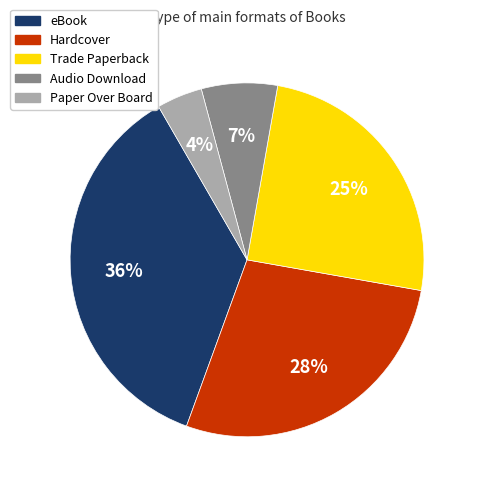

True or false: Hardcover accounts for 19% of the total.

False